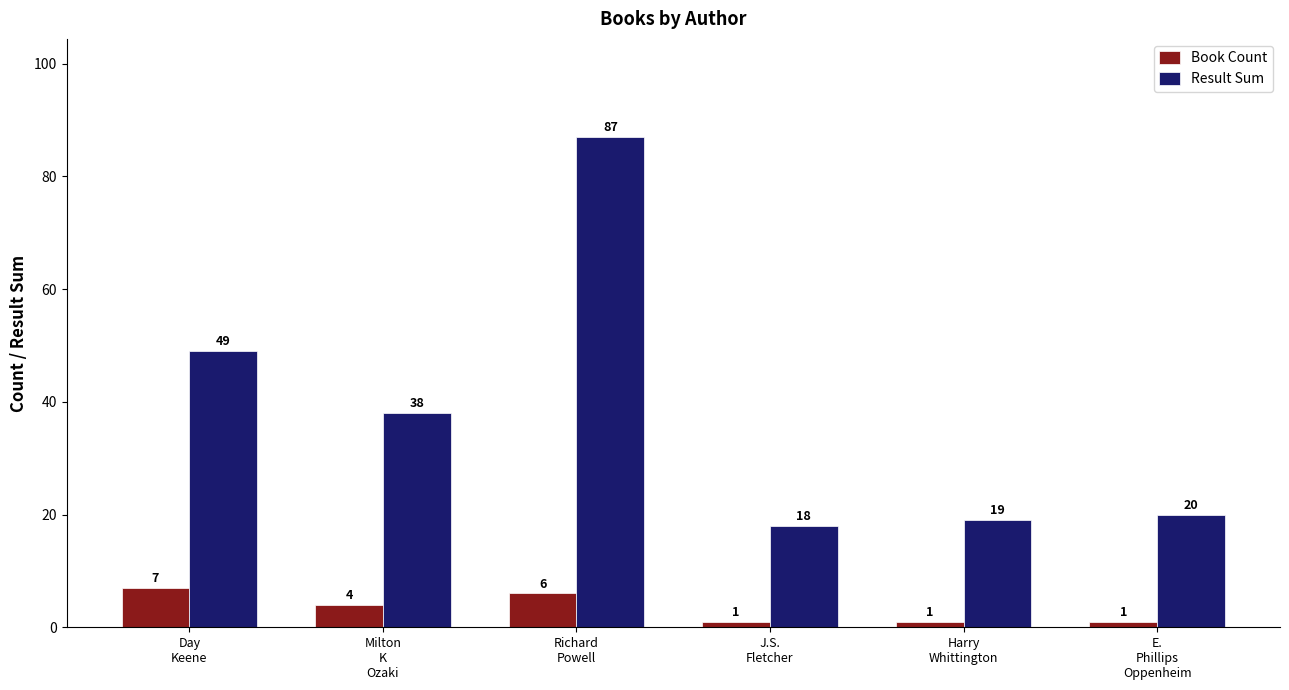

What is the average value of the Book Count series?

3